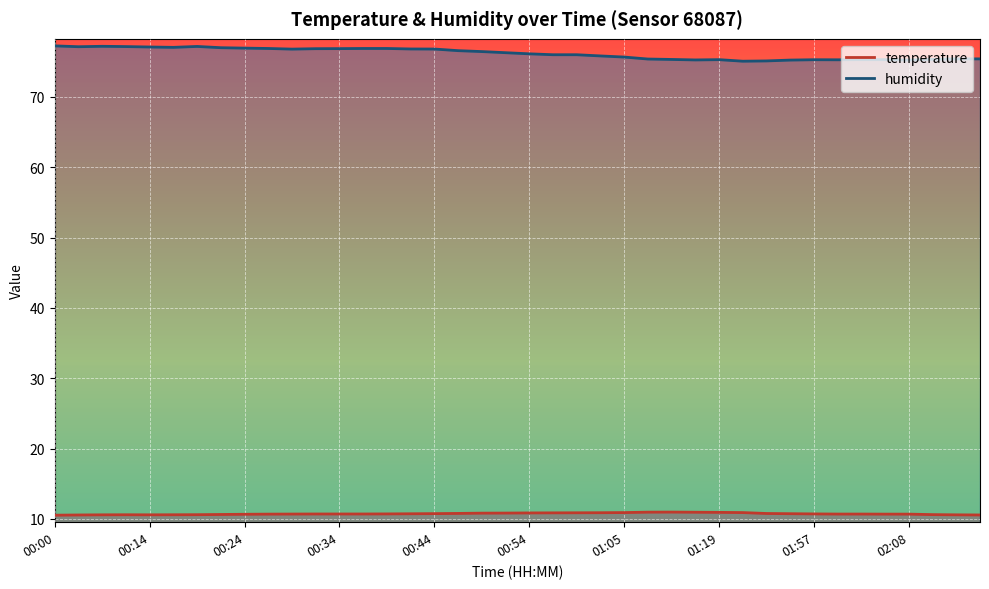

How many lines are shown in the chart?

2